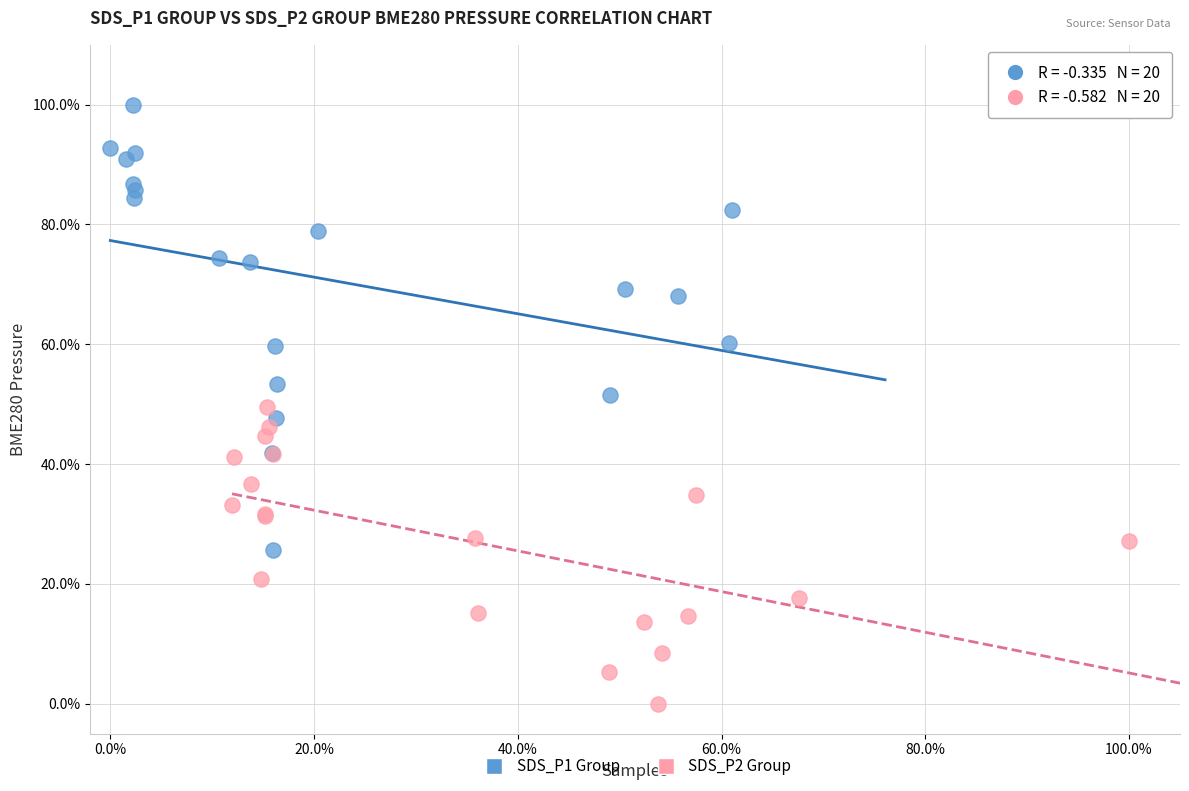

Which series reaches the maximum Y coordinate?

SDS_P1 Group